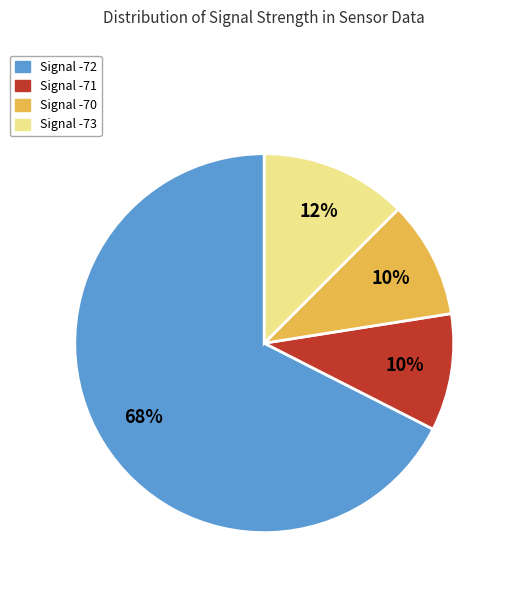

What is the largest slice in the pie chart?

Signal -72